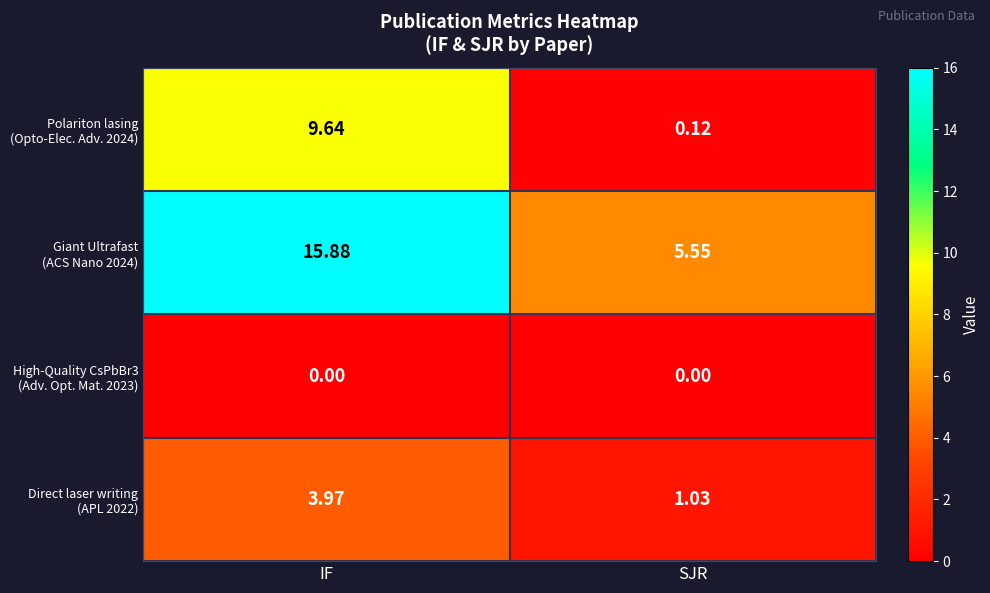

Which category has the highest value across all series?

IF